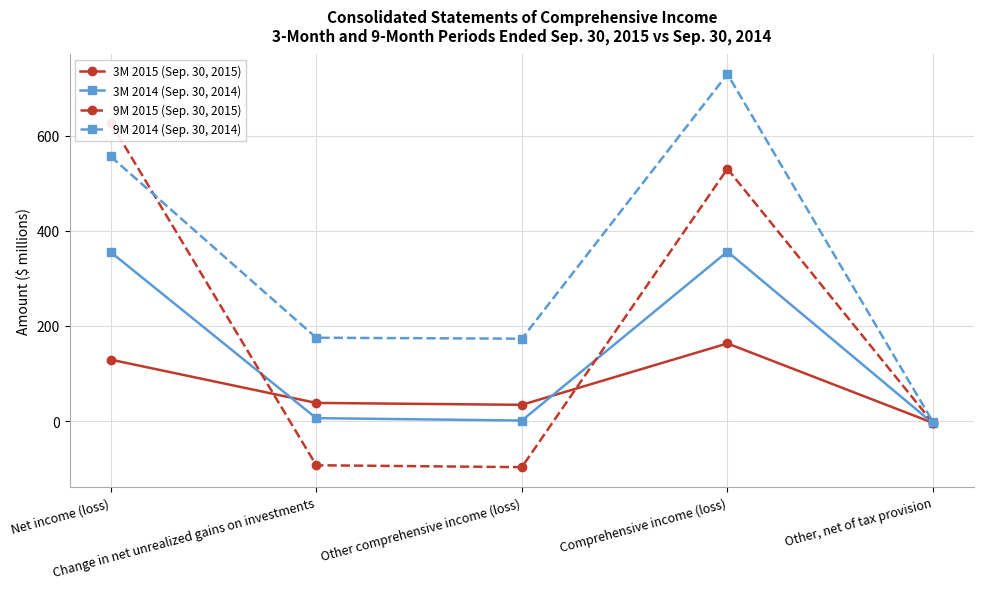

What is the difference between the maximum and minimum values in the 3M 2014 (Sep. 30, 2014) series?

361